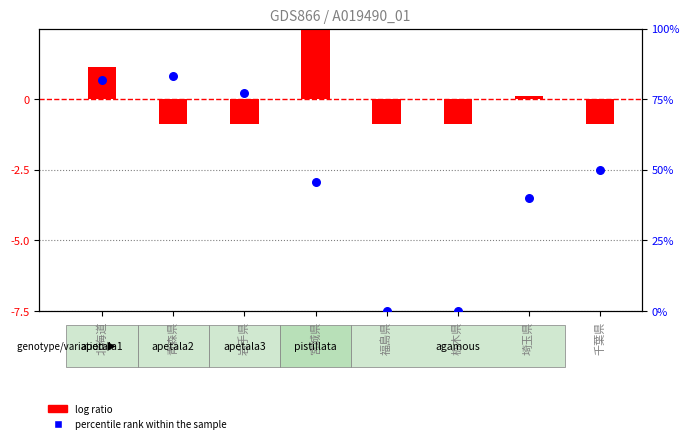

Which series reaches the maximum Y coordinate?

percentile rank within the sample